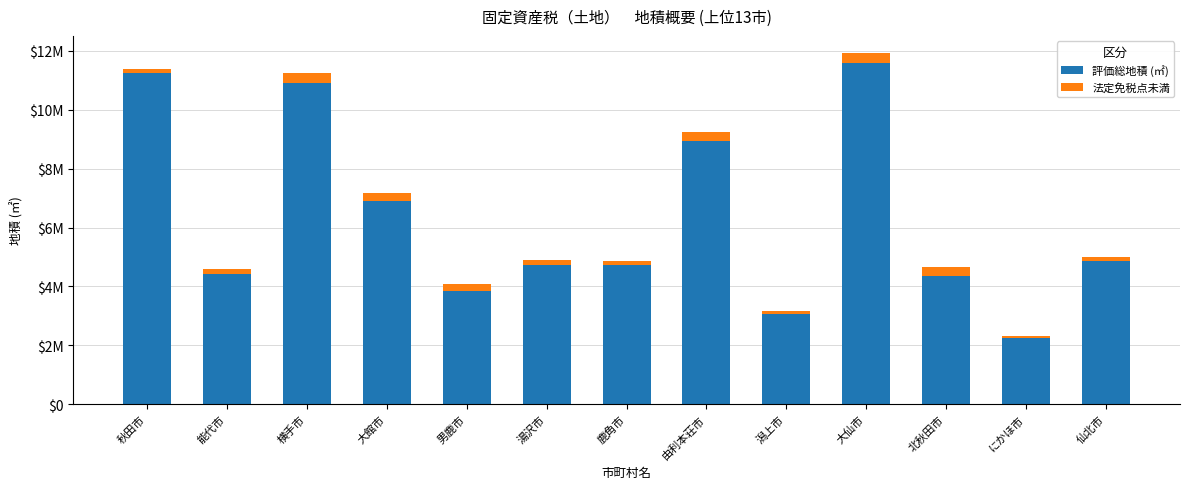

What is the sum of the 評価総地積 (㎡) values at 秋田市 and 横手市?

22158310